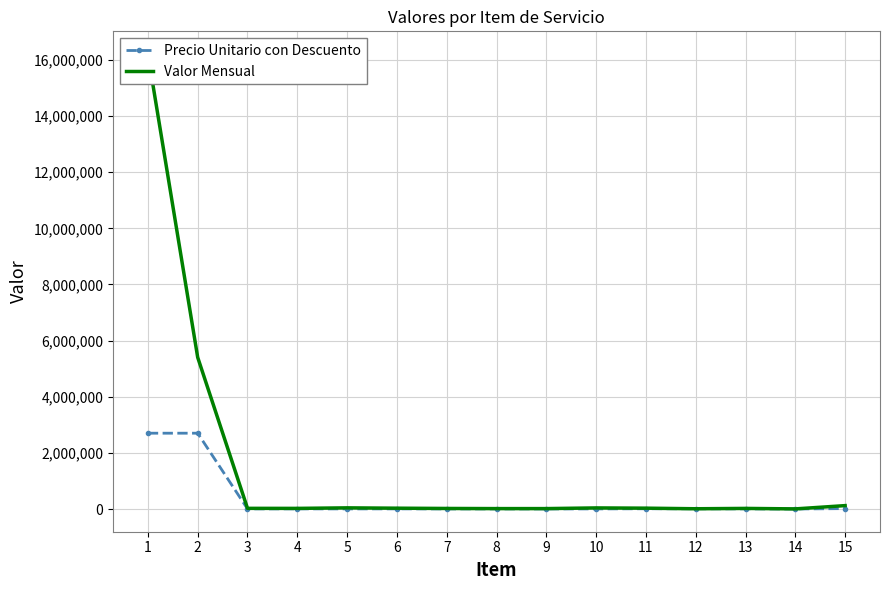

Between 3 and 15, which series saw the biggest shift?

Valor Mensual